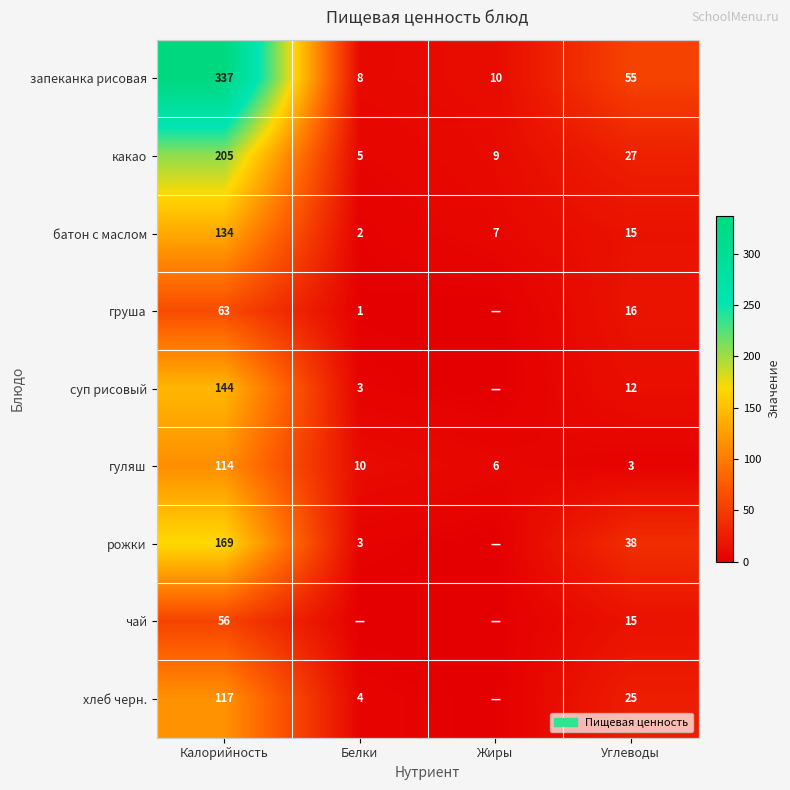

What is the difference between the highest and lowest values at Калорийность?

281